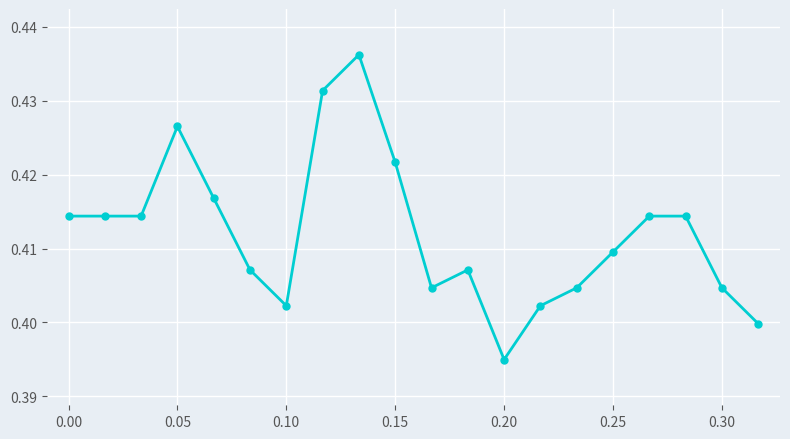

What is the sum of all values?

8.2